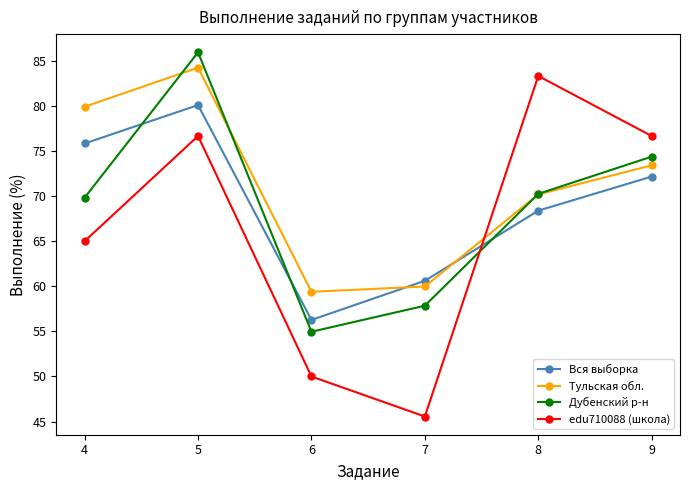

Does the chart have visible grid lines?

No